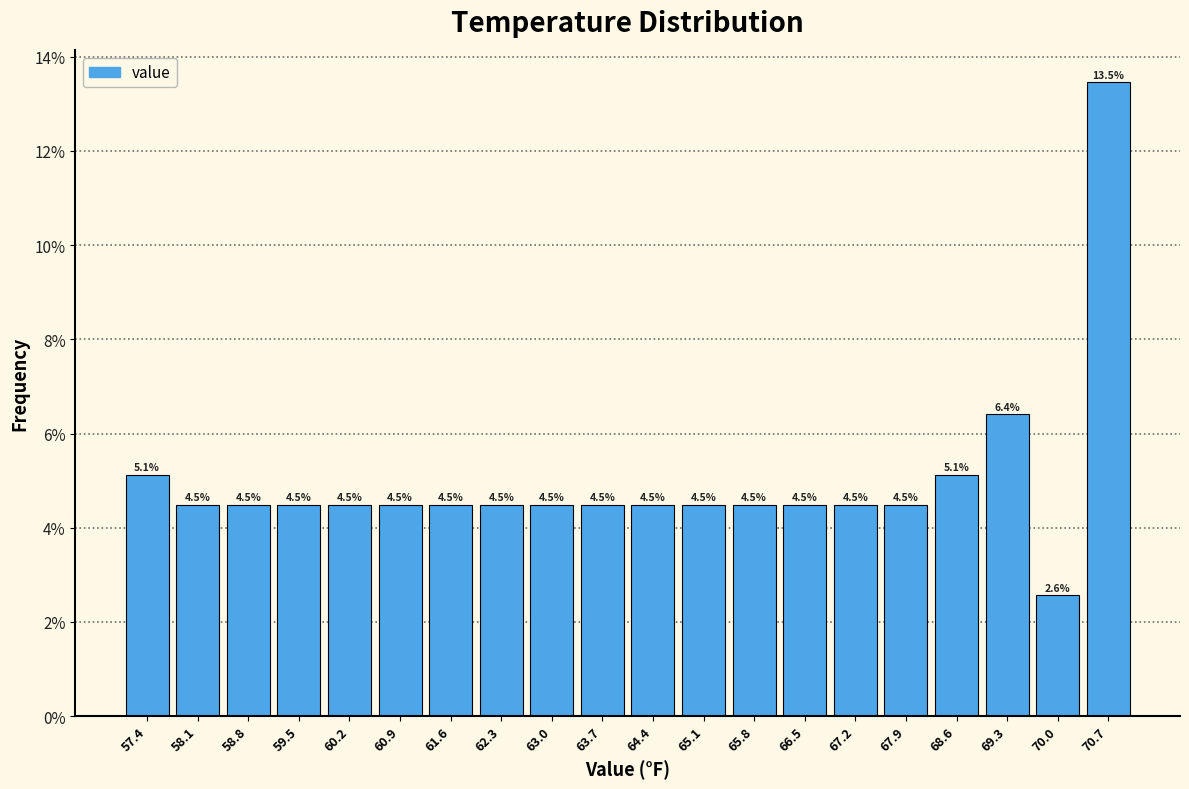

Reading left to right, list every bar in this chart as the range it spans on the x-axis followed by its height. The bar edges are not printed on the chart, so give them approximately, as read against the axis.

57.0 to 57.7: 5.1
57.7 to 58.4: 4.5
58.4 to 59.1: 4.5
59.1 to 59.8: 4.5
59.8 to 60.5: 4.5
60.5 to 61.2: 4.5
61.2 to 61.9: 4.5
61.9 to 62.6: 4.5
62.6 to 63.3: 4.5
63.3 to 64.1: 4.5
64.1 to 64.8: 4.5
64.8 to 65.5: 4.5
65.5 to 66.2: 4.5
66.2 to 66.9: 4.5
66.9 to 67.6: 4.5
67.6 to 68.3: 4.5
68.3 to 69.0: 5.1
69.0 to 69.7: 6.4
69.7 to 70.4: 2.6
70.4 to 71.1: 13.5